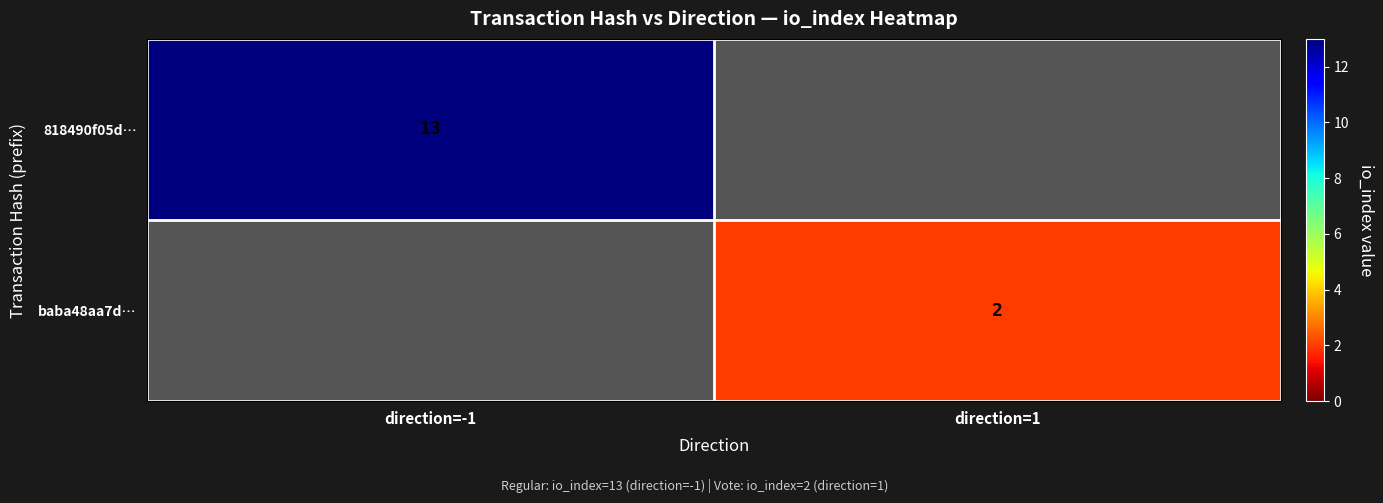

Is it true that baba48aa7d… equals 3.4 at direction=1?

False